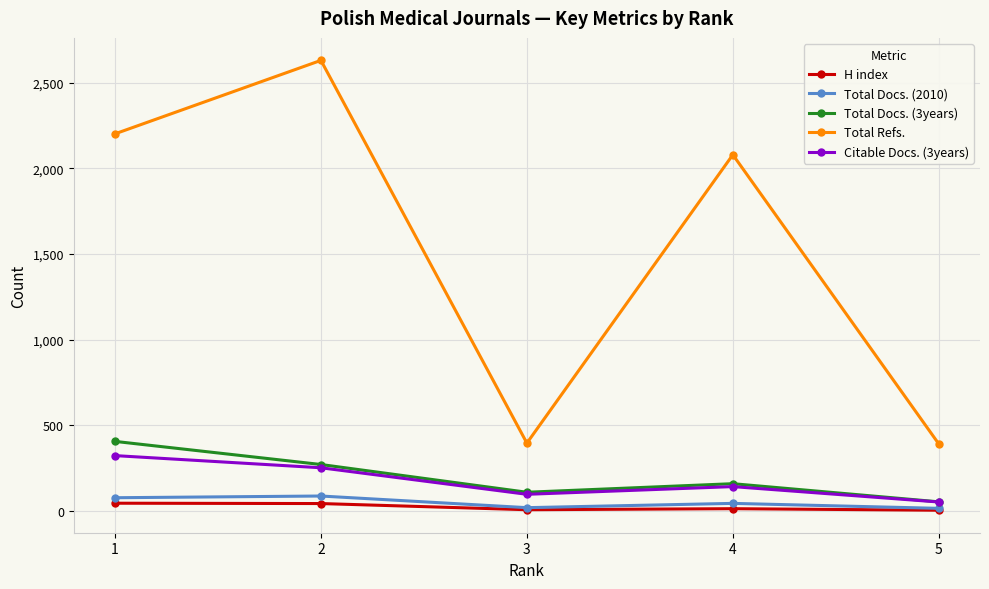

At how many categories does at least one series exceed 533?

3